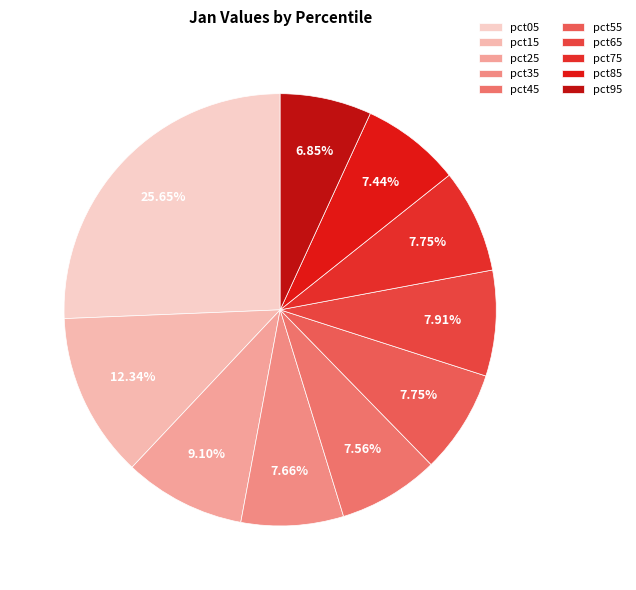

Is there any slice that represents more than half of the pie?

No